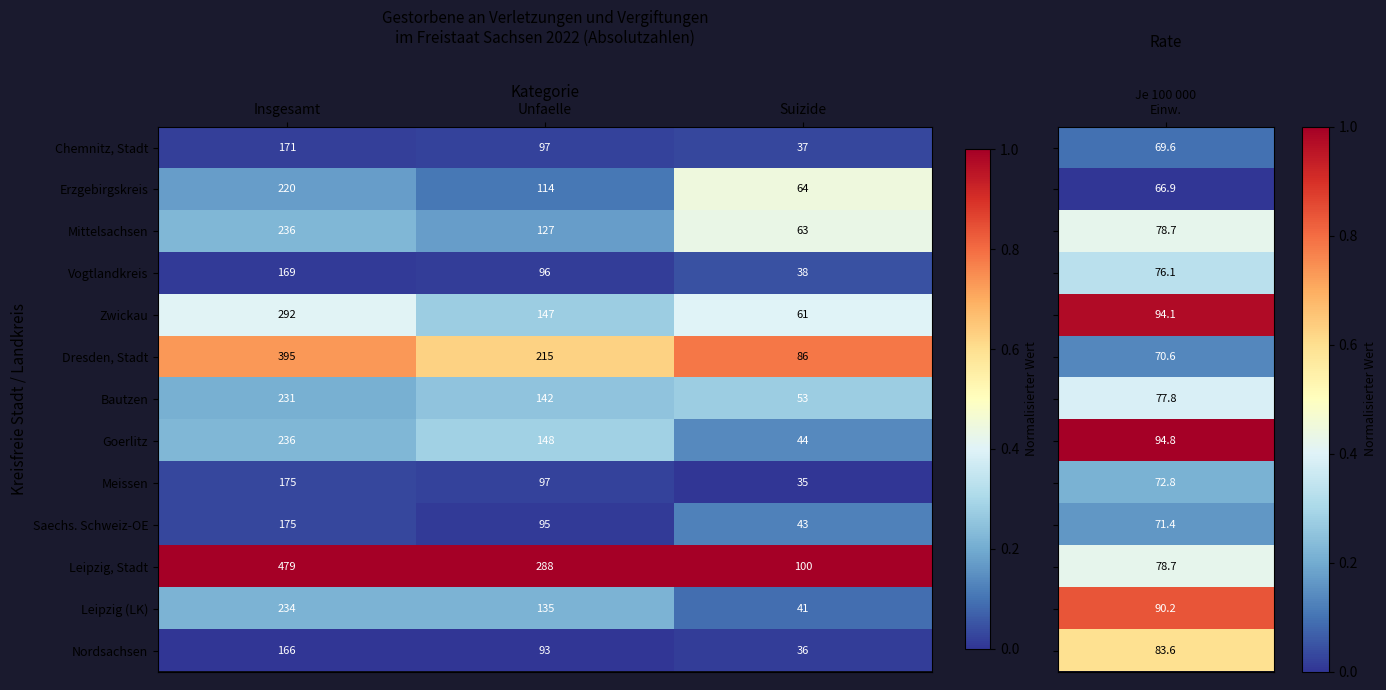

Which category has the highest value across all series?

Insgesamt